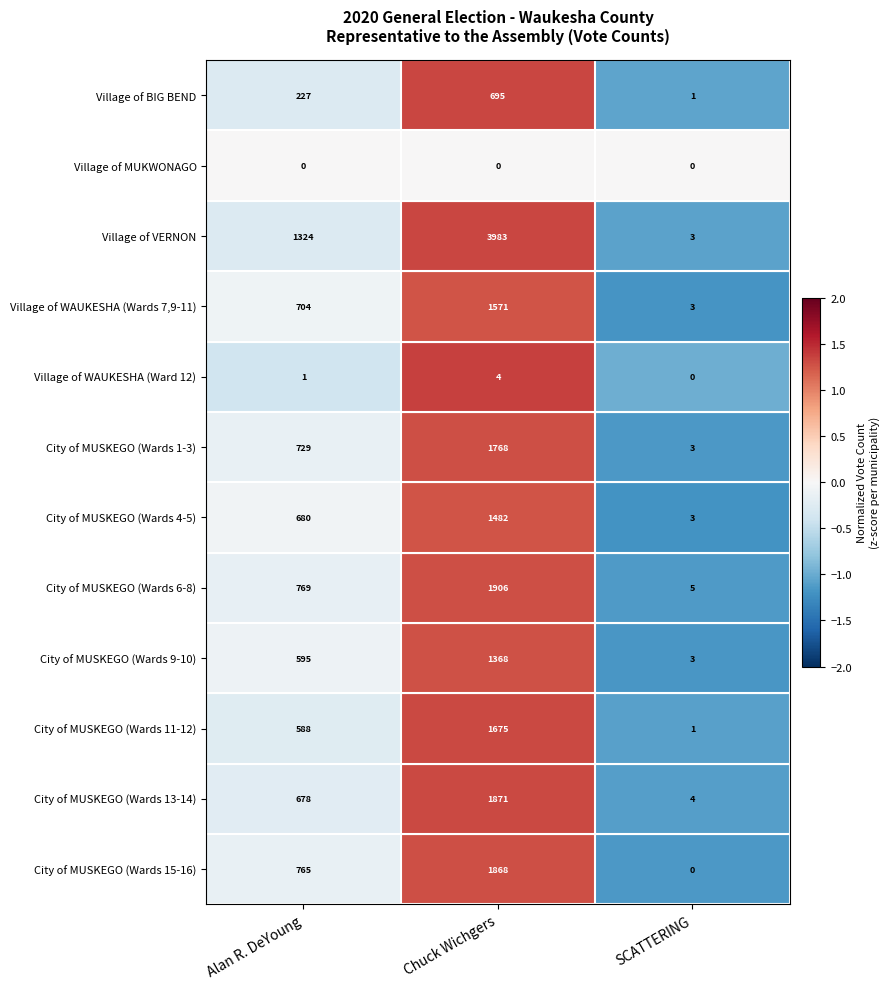

What is the spread (max minus min) of values at SCATTERING?

5